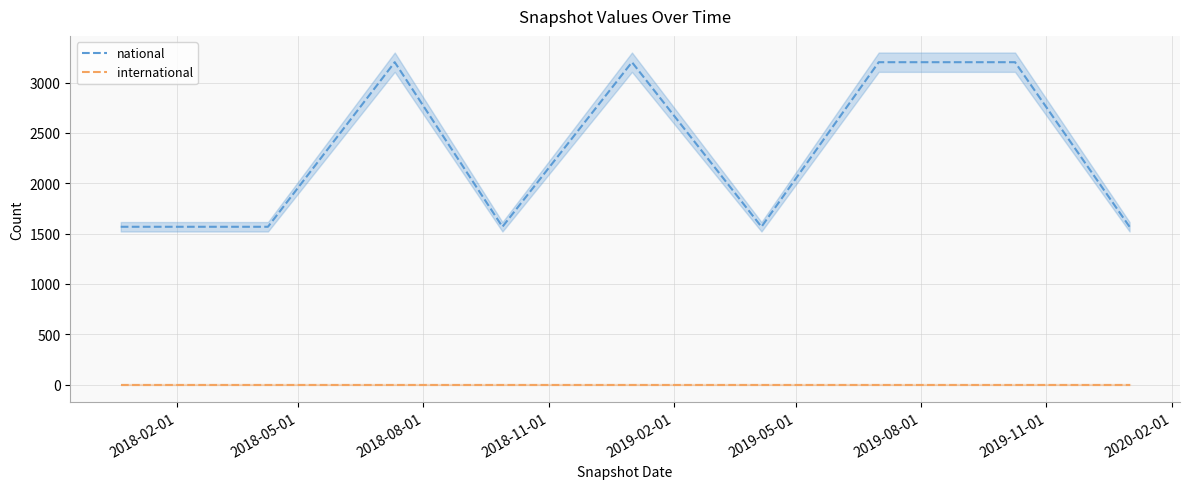

True or false: international and national cross at least once.

False